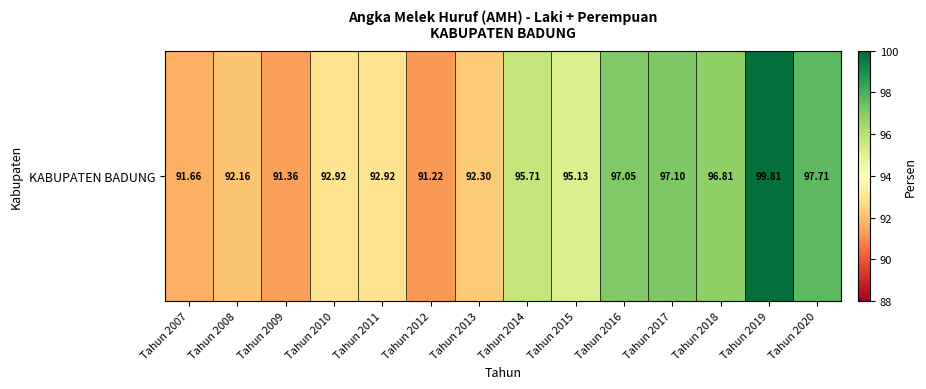

Reading left to right, transcribe all the data shown in this chart.

91.7	92.2	91.4	92.9	92.9	91.2	92.3	95.7	95.1	97.0	97.1	96.8	99.8	97.7